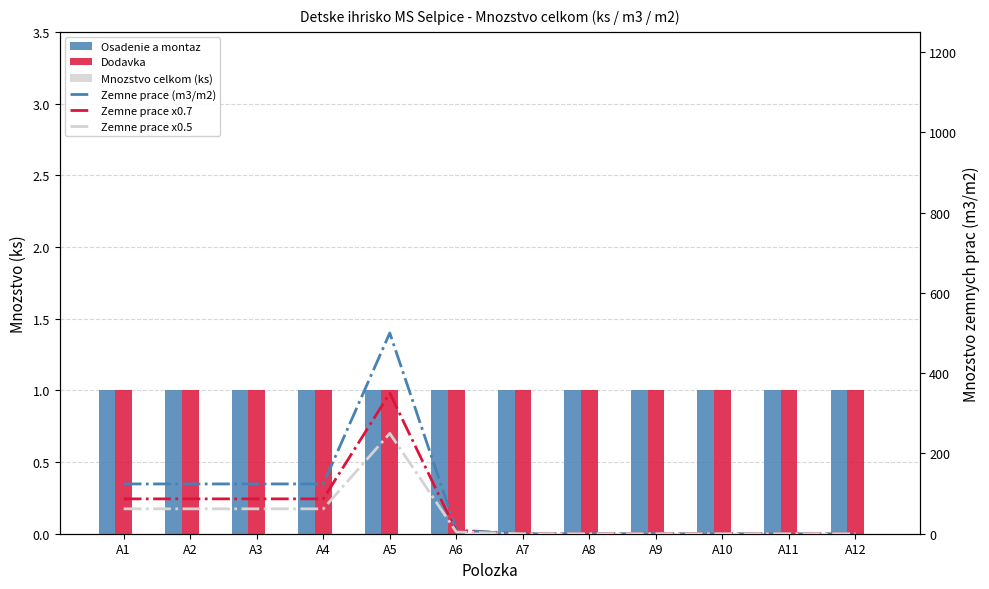

Is the value of Zemne prace - El Nino style at A8 greater than the value of Osadenie a montaz at A8?

No